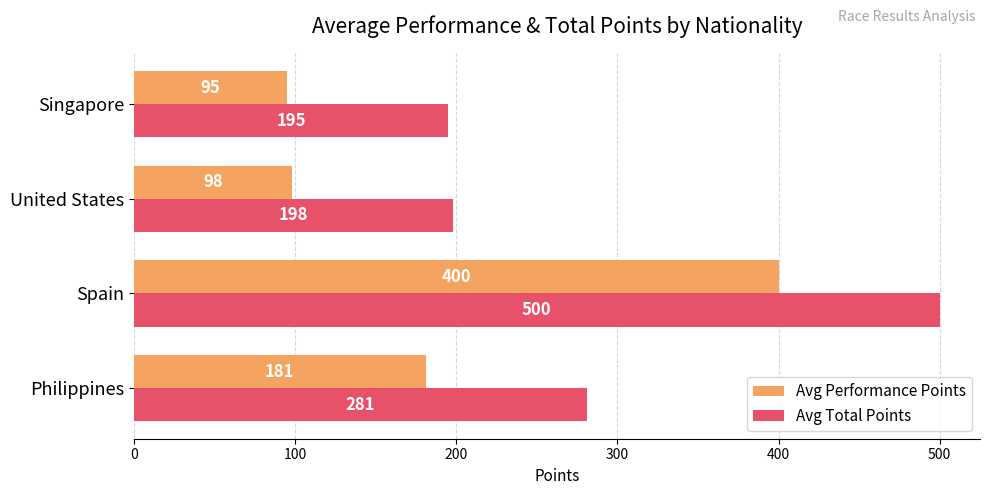

Rank the series at United States from lowest to highest value.

Avg Performance Points, Avg Total Points